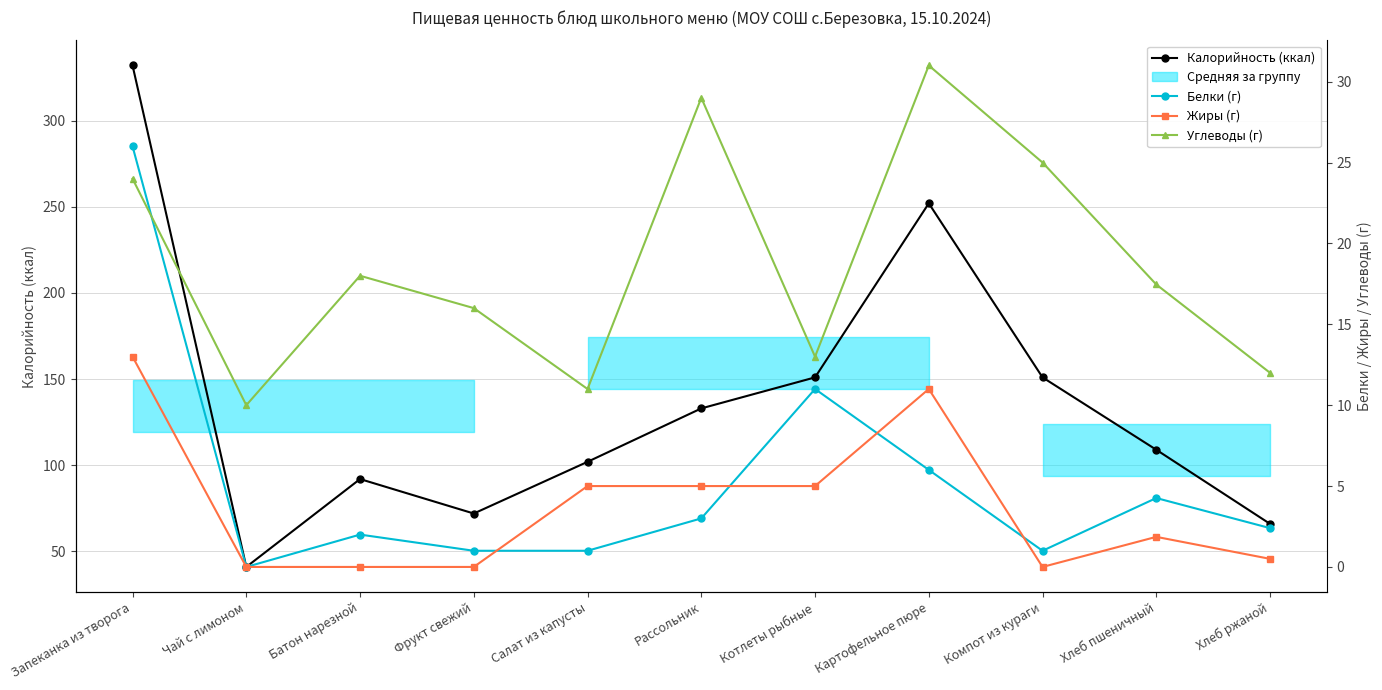

Reading left to right, transcribe all the data shown in this chart.

Калорийность (ккал): 332.0	41.0	92.0	72.0	102.0	133.0	151.0	252.0	151.0	109.0	66.0
Белки (г): 26.0	0.0	2.0	1.0	1.0	3.0	11.0	6.0	1.0	4.3	2.4
Жиры (г): 13.0	0.0	0.0	0.0	5.0	5.0	5.0	11.0	0.0	1.9	0.5
Углеводы (г): 24.0	10.0	18.0	16.0	11.0	29.0	13.0	31.0	25.0	17.5	12.0